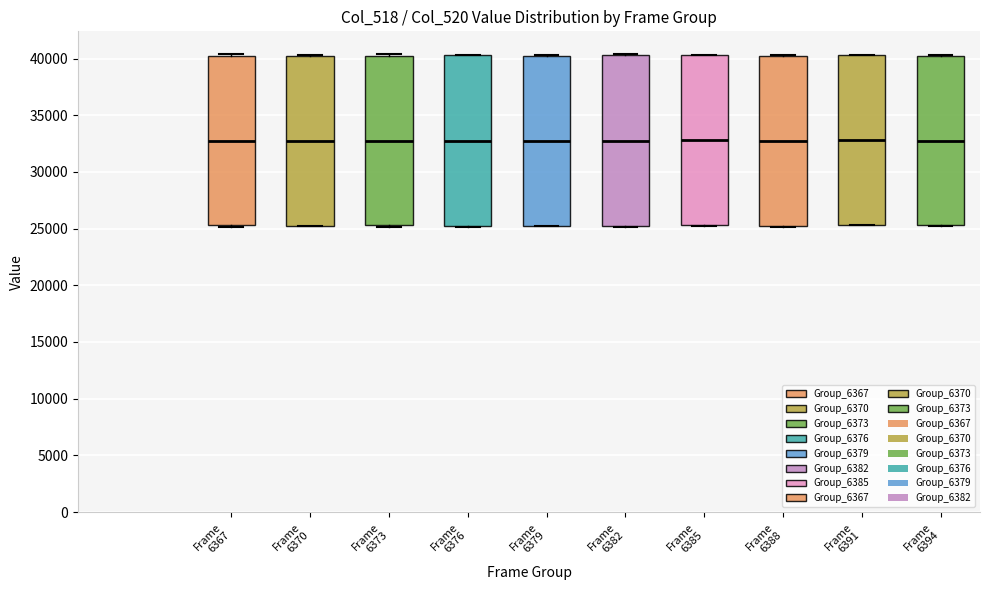

Reading left to right, transcribe this box plot: for each box, give where its median line is, the range the box spans, and where its two whiskers end, as read against the y-axis. The values are not printed on the chart, so give them approximately, as read against the axis.

Frame 6367: median 33000, box 25500 to 40500, whiskers 25000 to 40500
Frame 6370: median 33000, box 25500 to 40500, whiskers 25000 to 40500
Frame 6373: median 33000, box 25500 to 40000, whiskers 25000 to 40500
Frame 6376: median 33000, box 25000 to 40500, whiskers 25000 to 40500
Frame 6379: median 33000, box 25500 to 40500, whiskers 25000 to 40500
Frame 6382: median 33000, box 25000 to 40500, whiskers 25000 to 40500
Frame 6385: median 33000, box 25500 to 40500, whiskers 25000 to 40500
Frame 6388: median 32500, box 25000 to 40500, whiskers 25000 to 40500
Frame 6391: median 33000, box 25500 to 40500, whiskers 25500 to 40500
Frame 6394: median 33000, box 25500 to 40500, whiskers 25000 to 40500